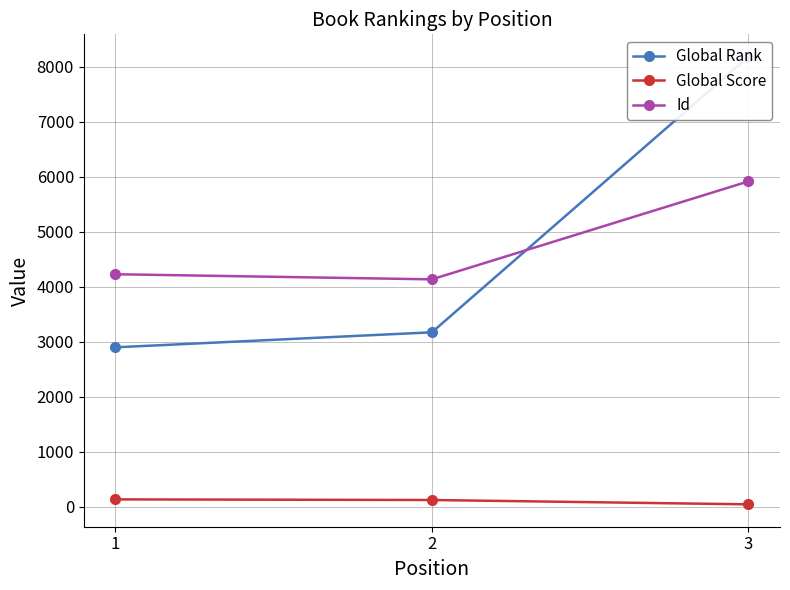

What is the value of the Id point at the 1st from the left?

4224